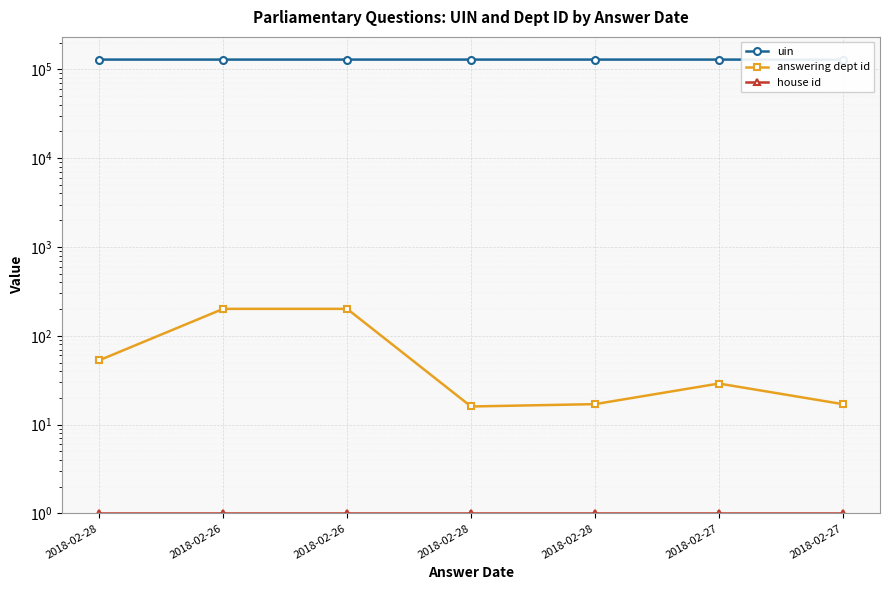

At which category does answering dept id reach its first local peak?

2018-02-27